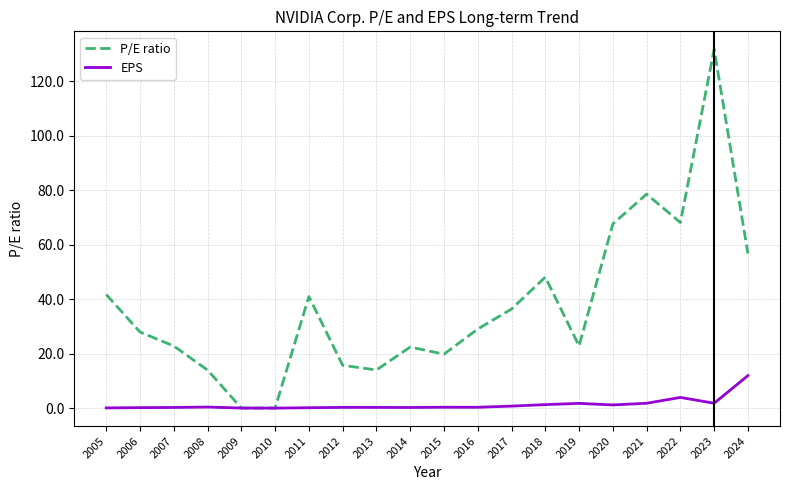

Is it true that EPS equals 0.4 at 2008?

True